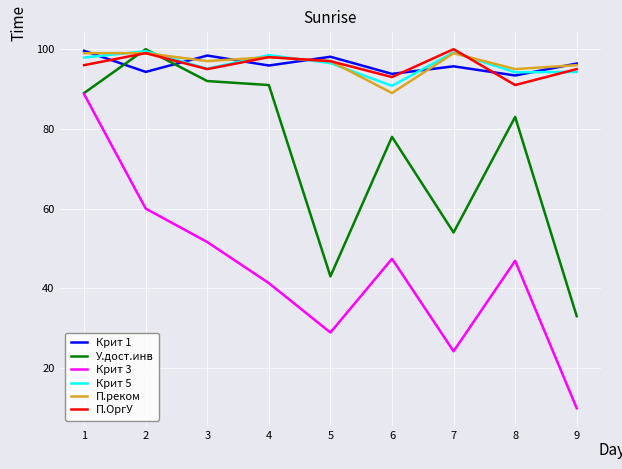

How many lines are shown in the chart?

6